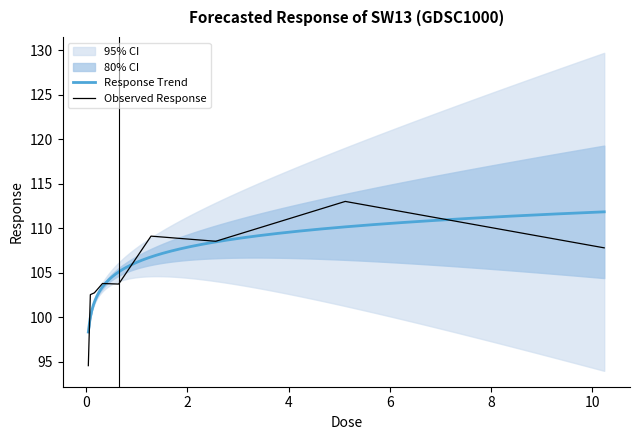

The chart shows a value of 53.2 at 10.24. True or false?

False